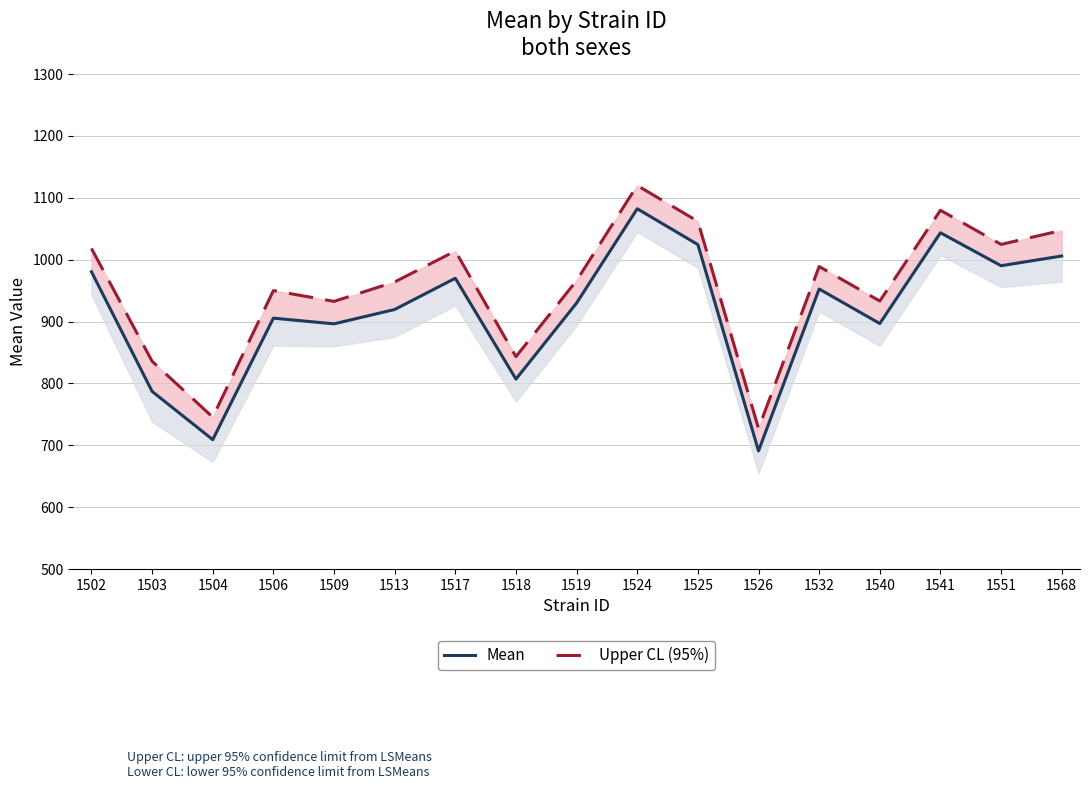

What is the maximum value shown in the chart?

1119.9